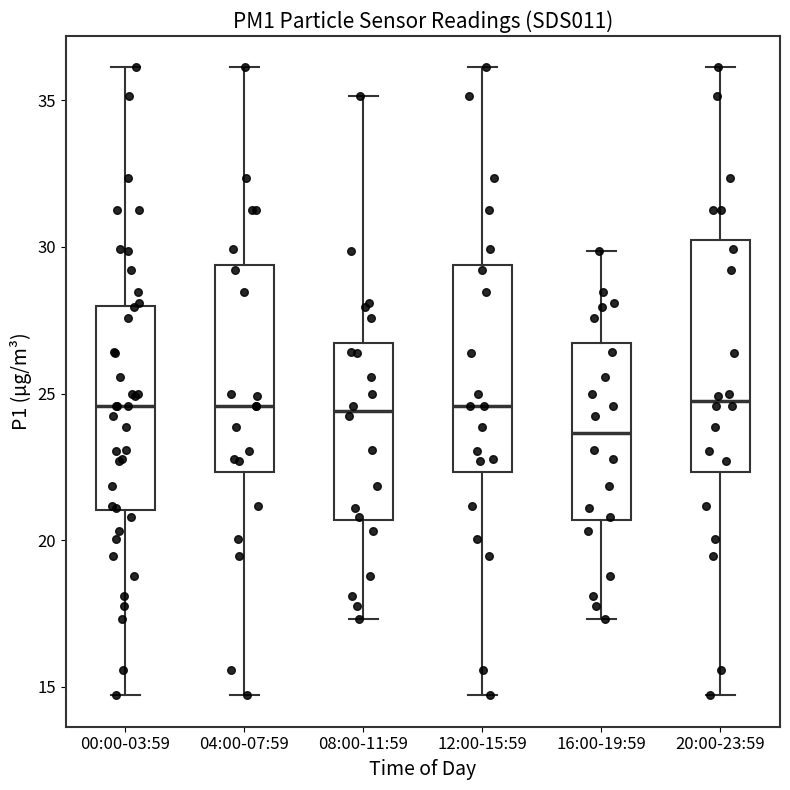

Reading left to right, read every box against the y-axis: the position of its median line, the range the box covers, and the ends of its whiskers. The values are not printed on the chart, so give them approximately, as read against the axis.

00:00-03:59: median 24.5, box 21.0 to 28.0, whiskers 14.5 to 36.0
04:00-07:59: median 24.5, box 22.5 to 29.5, whiskers 14.5 to 36.0
08:00-11:59: median 24.5, box 20.5 to 26.5, whiskers 17.5 to 35.0
12:00-15:59: median 24.5, box 22.5 to 29.5, whiskers 14.5 to 36.0
16:00-19:59: median 23.5, box 20.5 to 26.5, whiskers 17.5 to 30.0
20:00-23:59: median 24.5, box 22.5 to 30.5, whiskers 14.5 to 36.0